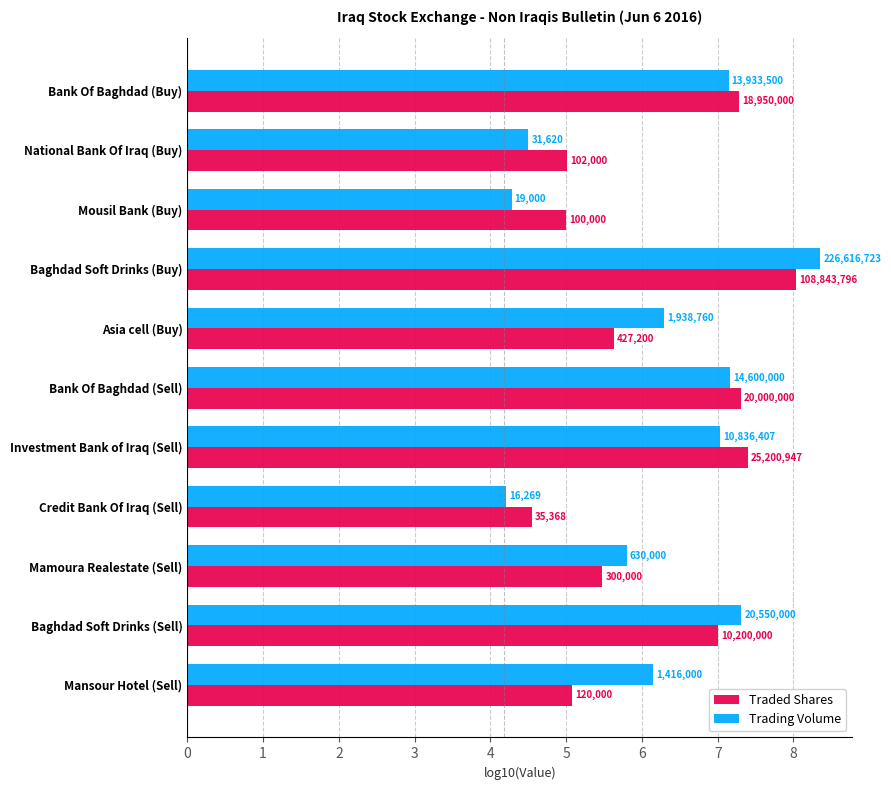

At how many categories does at least one series exceed 7?

5